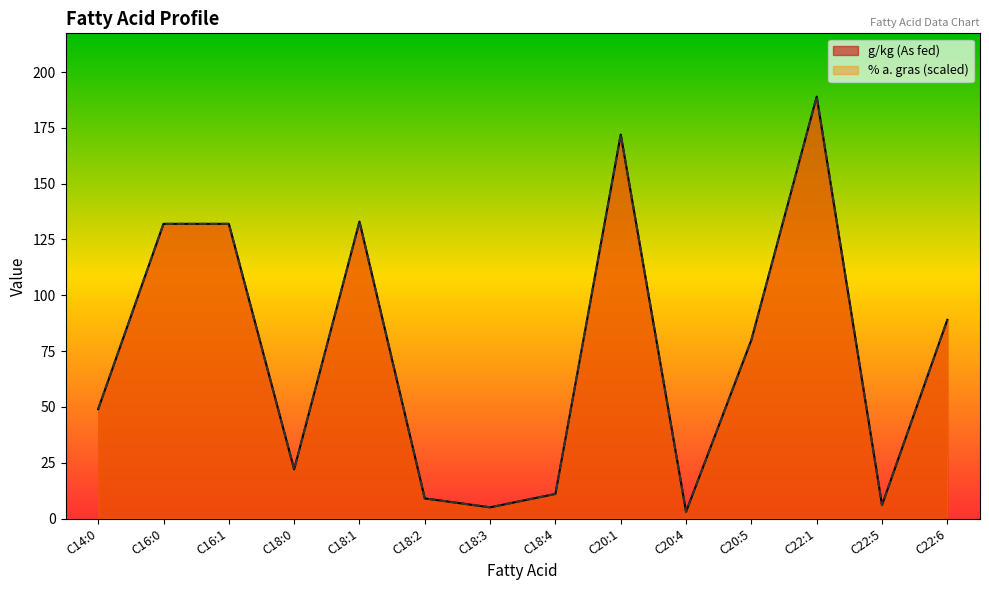

At which label is % a. gras closest to 96?

C22:6